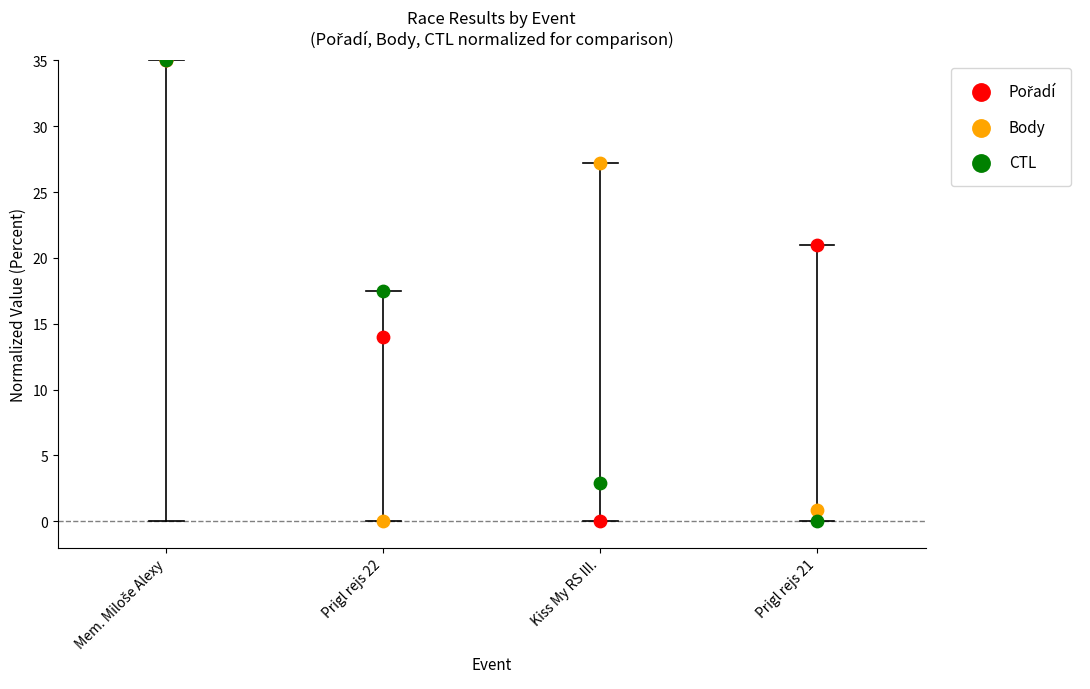

Across all series, what Y value is closest to 17?

17.5